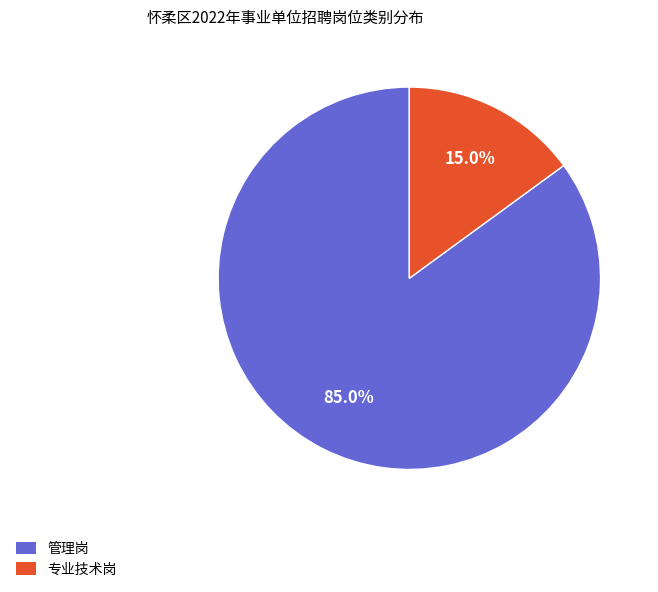

Count the number of slices in the pie.

2